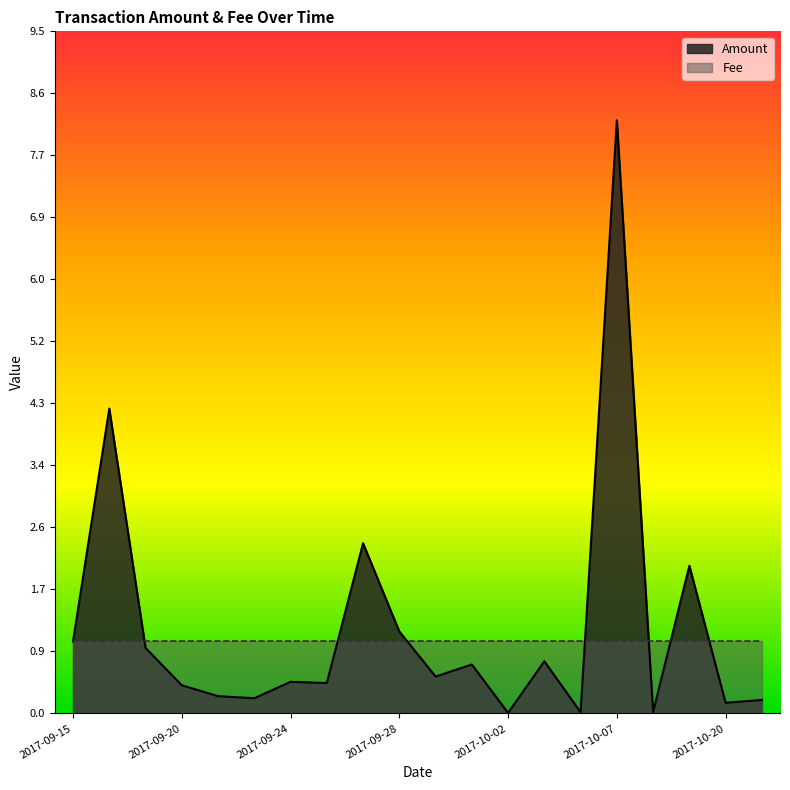

How many interior local peaks (higher than both neighbors) does the data have?

7